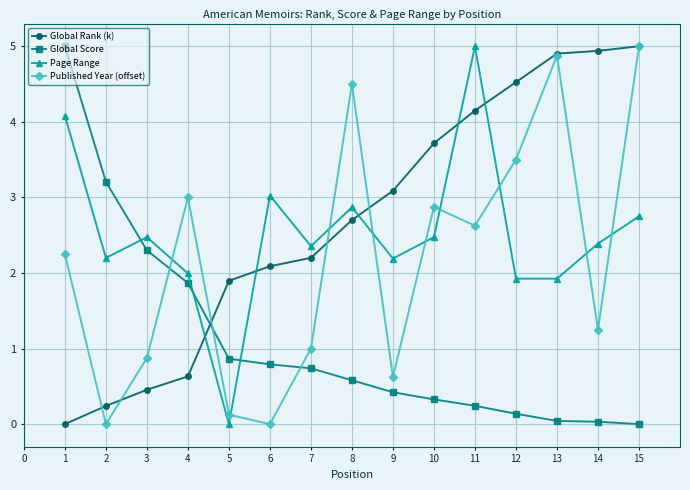

Rank the series at 10 from highest to lowest value.

Global Rank (k), Published Year (offset), Page Range, Global Score